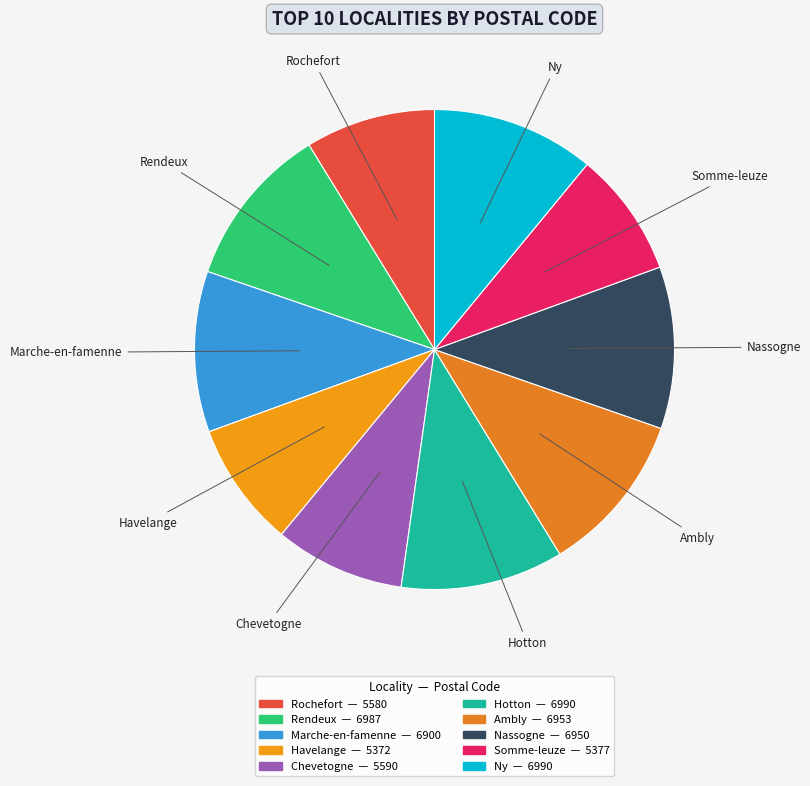

Is it true that Somme-leuze is 1% of the pie?

False